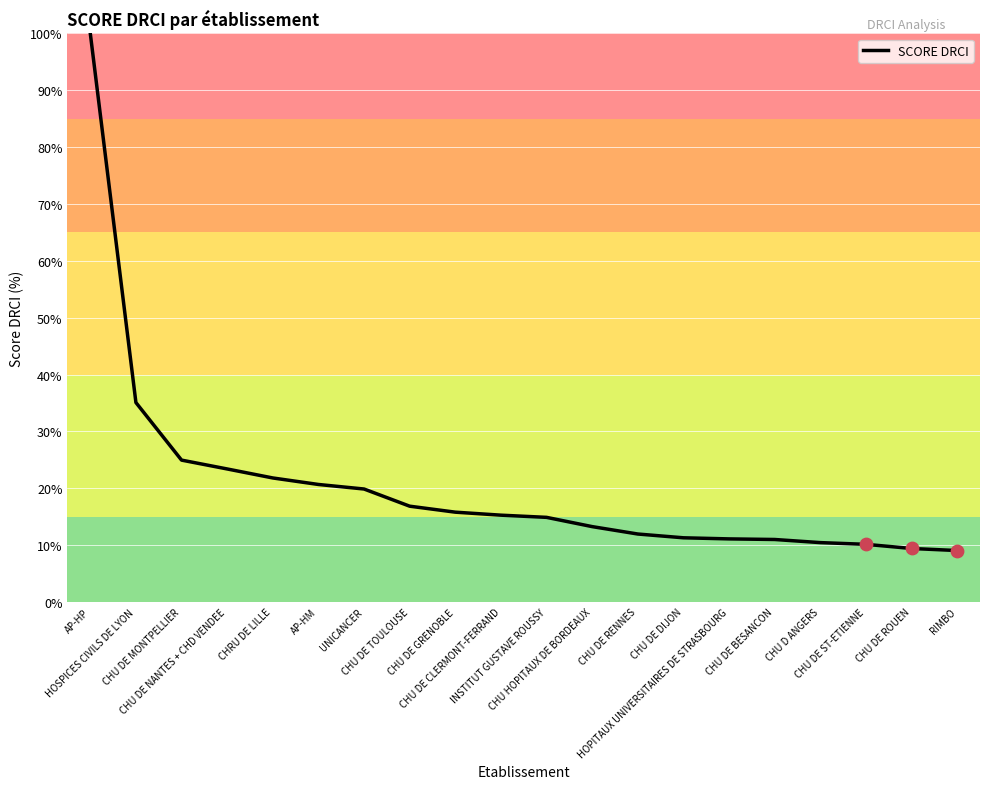

What is the change in value from CHU DE GRENOBLE to CHU DE DIJON?

-4.5